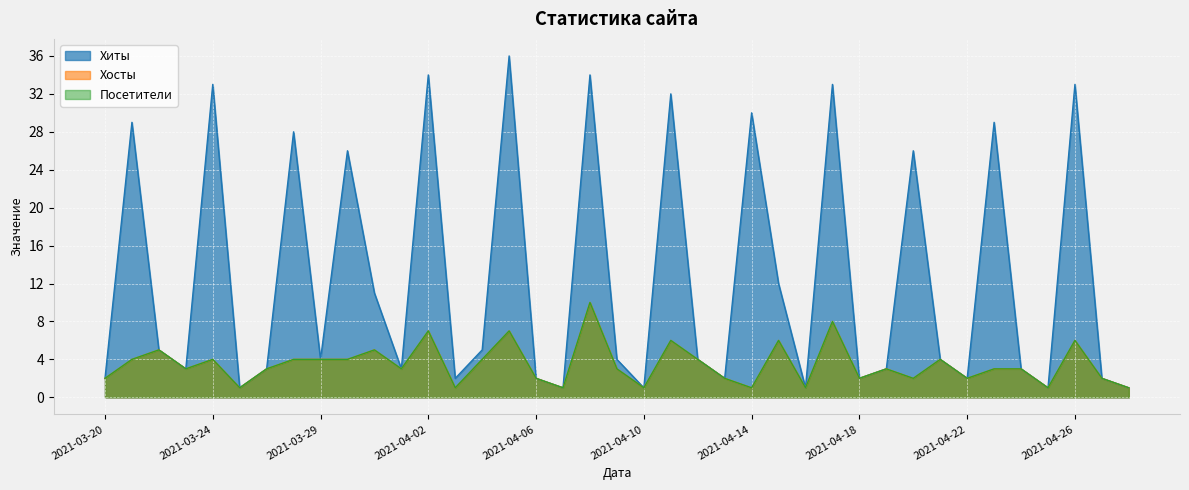

What is the value of the Посетители point at the 37th from the left?

6